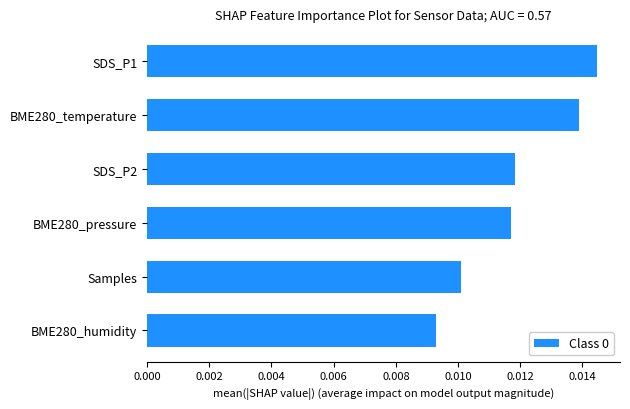

How many values are between 0 and 1?

6